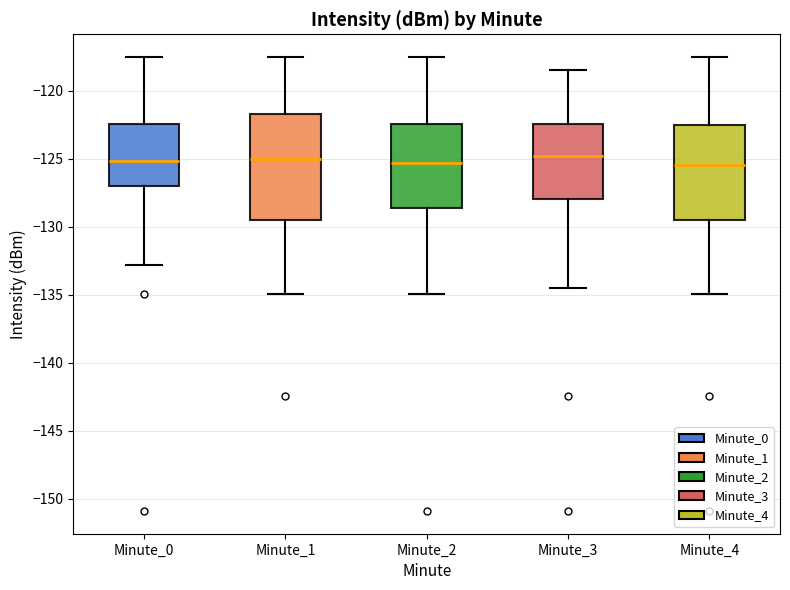

Reading left to right, read every box against the y-axis: the position of its median line, the range the box covers, and the ends of its whiskers. The values are not printed on the chart, so give them approximately, as read against the axis.

Minute_0: median -125.0, box -127.0 to -122.5, whiskers -133.0 to -117.5
Minute_1: median -125.0, box -129.5 to -121.5, whiskers -135.0 to -117.5
Minute_2: median -125.5, box -128.5 to -122.5, whiskers -135.0 to -117.5
Minute_3: median -125.0, box -128.0 to -122.5, whiskers -134.5 to -118.5
Minute_4: median -125.5, box -129.5 to -122.5, whiskers -135.0 to -117.5